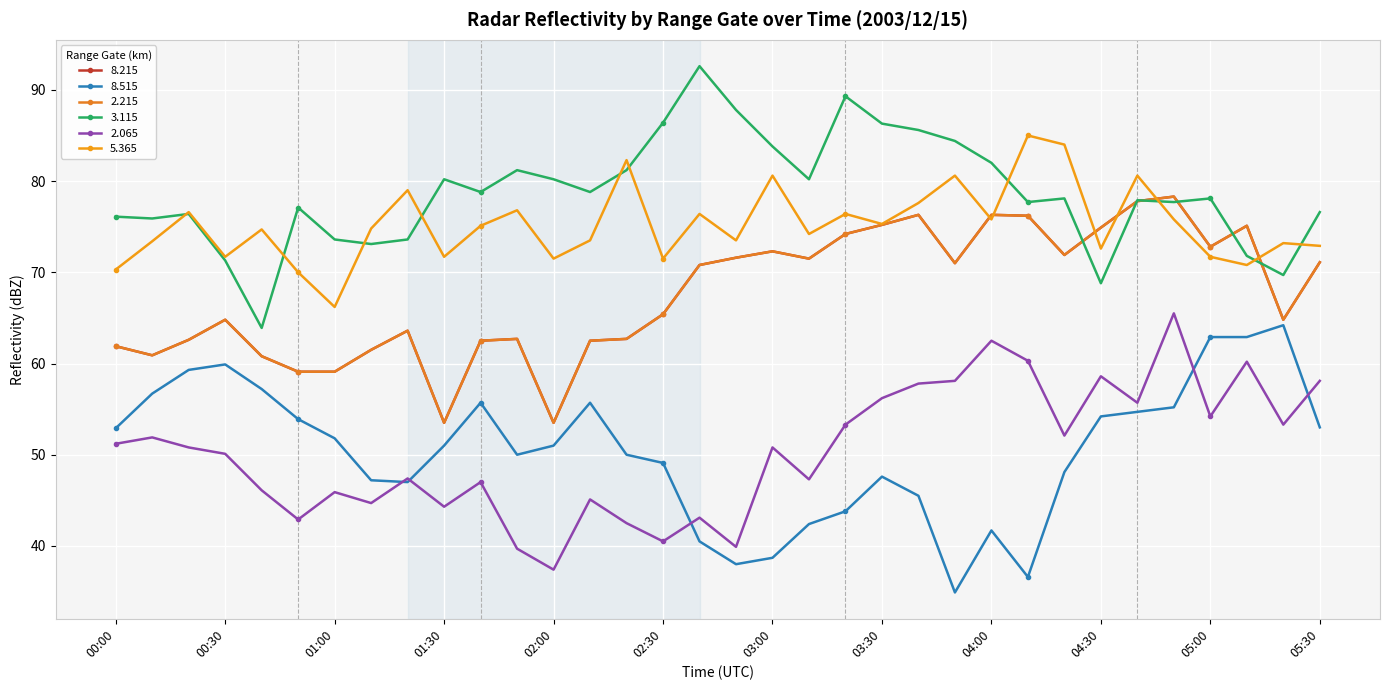

At how many categories does at least one series exceed 67?

34